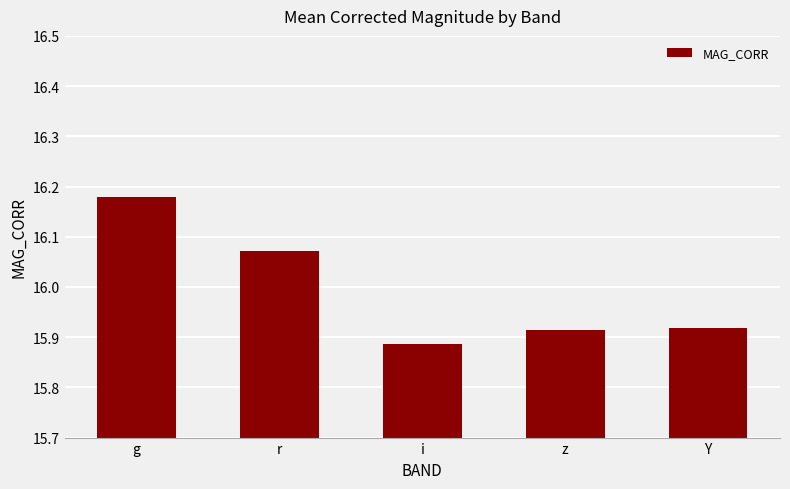

What is the label of the 3rd bar from the left?

i